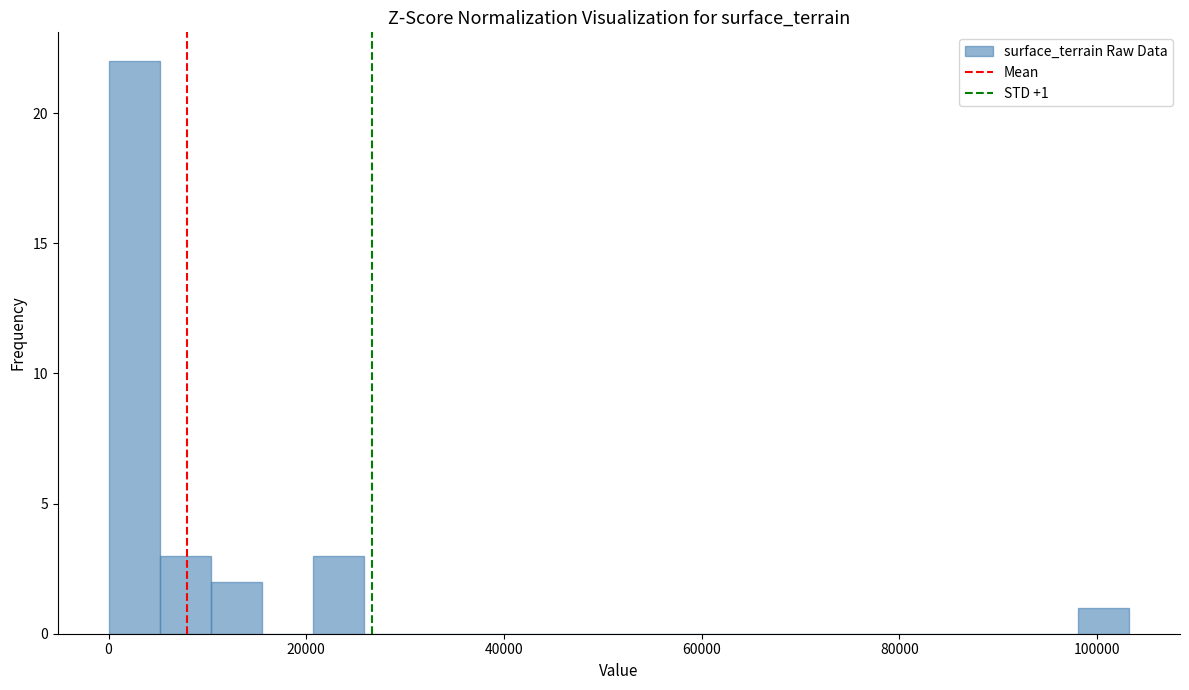

Read against the x-axis, roughly where is the centre of the tallest bar?

2000